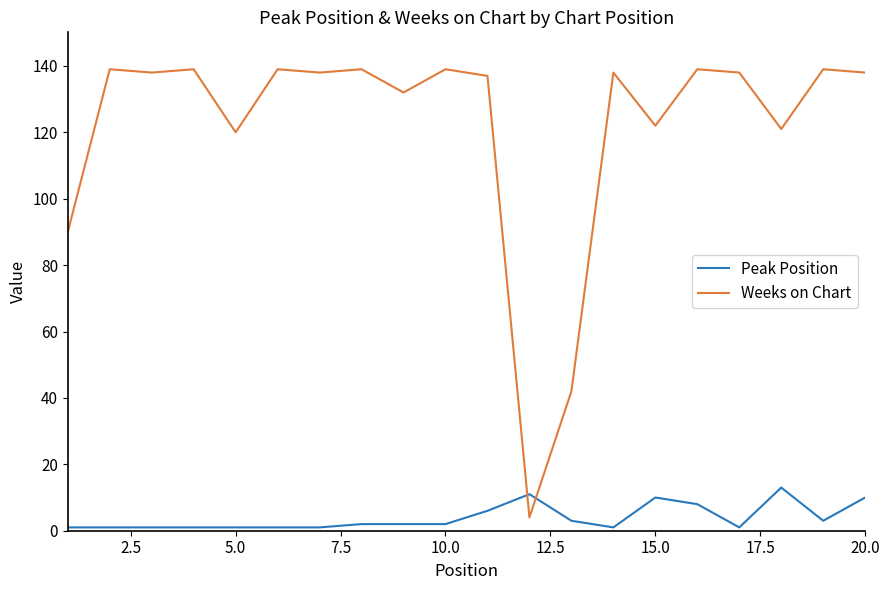

True or false: Peak Position has more than 2 points higher than both neighbors.

True